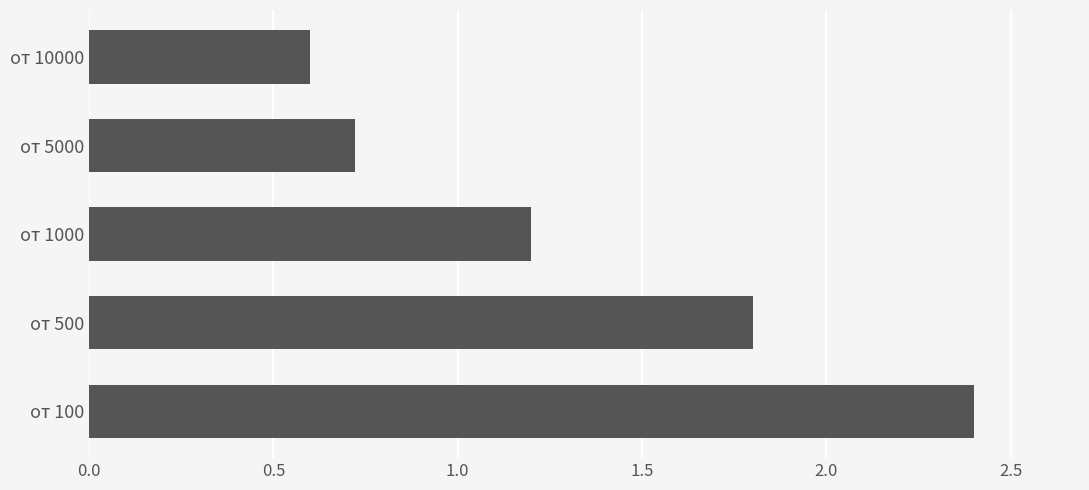

Does the chart contain stacked bars?

No